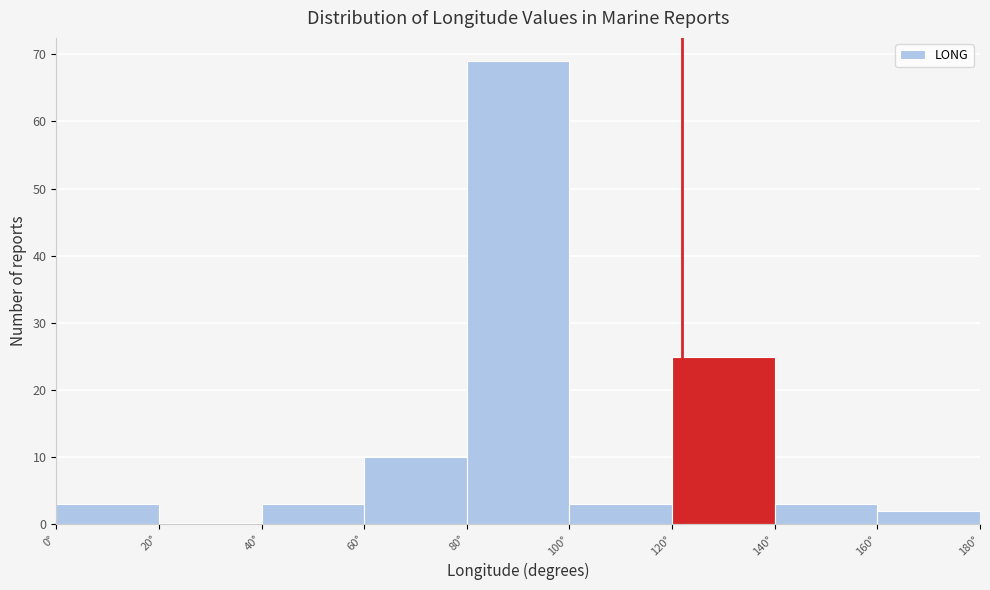

Which range on the x-axis has the tallest bar?

80 to 100